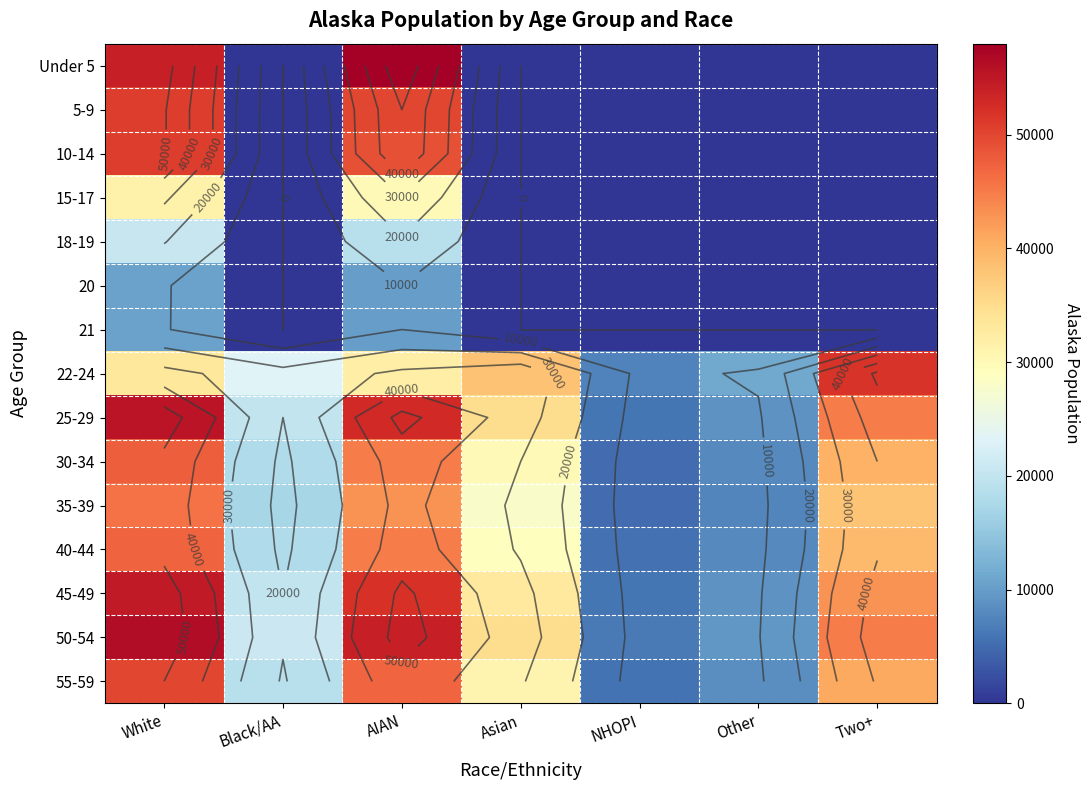

The value of Under 5 at Other is 34753. True or false?

False